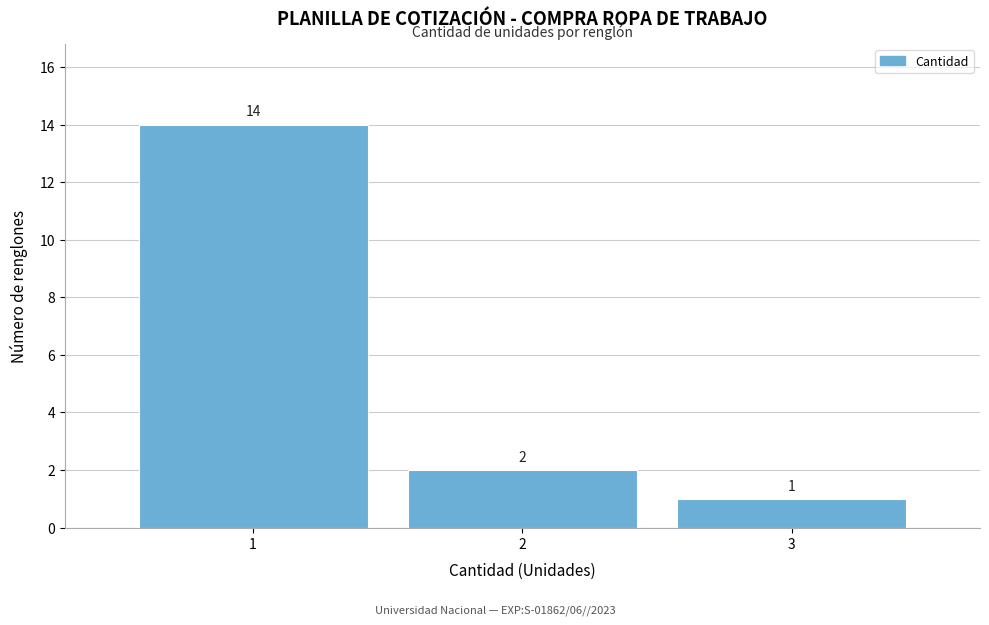

Which range on the x-axis has the tallest bar?

0.5 to 1.5